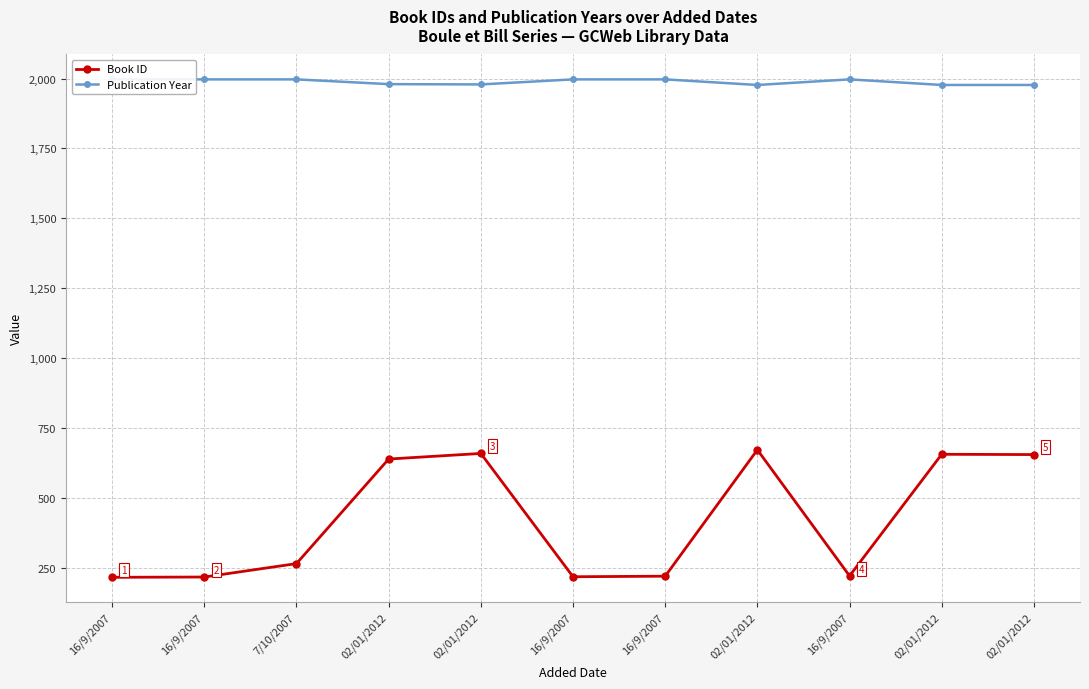

What is the approximate value of Publication Year at 16/9/2007, to the nearest 10?

2000